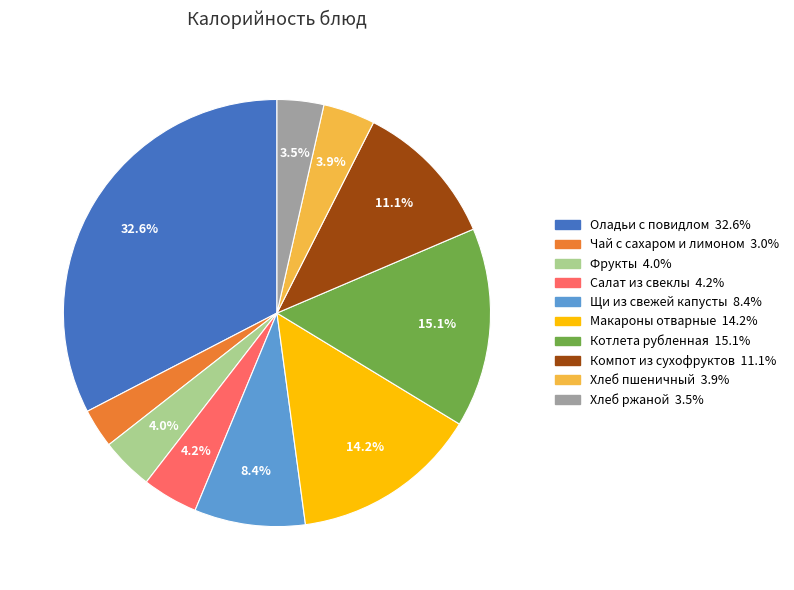

Between Хлеб пшеничный and Котлета рубленная, which is larger?

Котлета рубленная